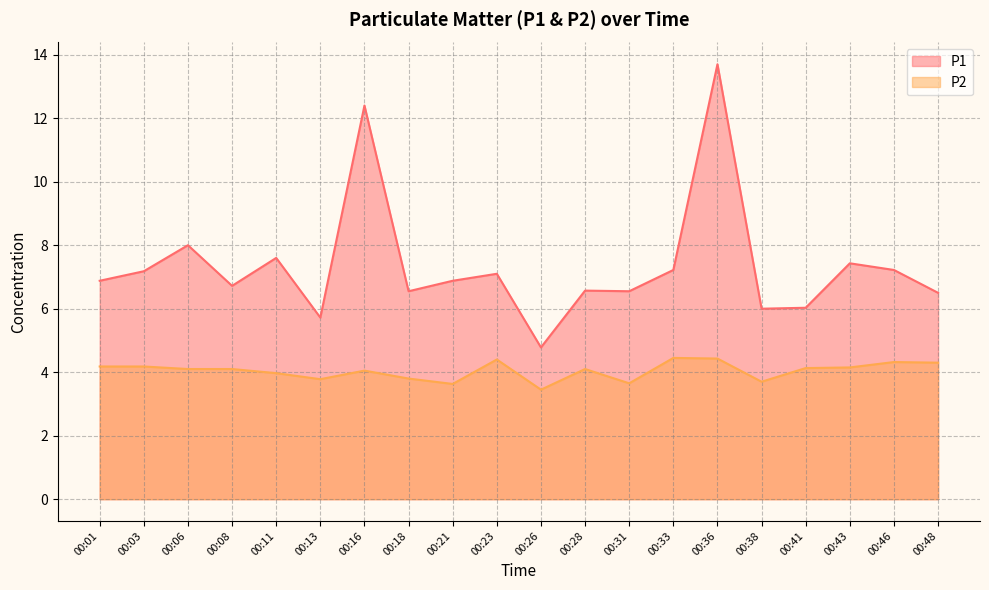

At which label does P1 first exceed 6?

00:01